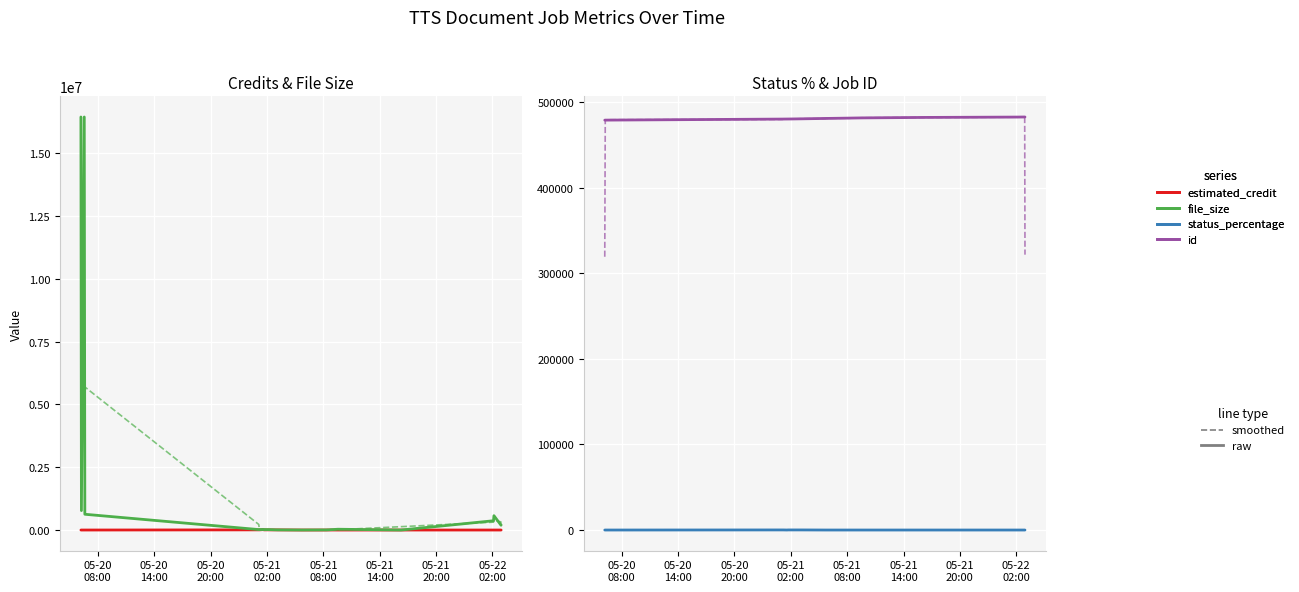

What is the difference between the maximum and minimum values in the status_percentage series?

99